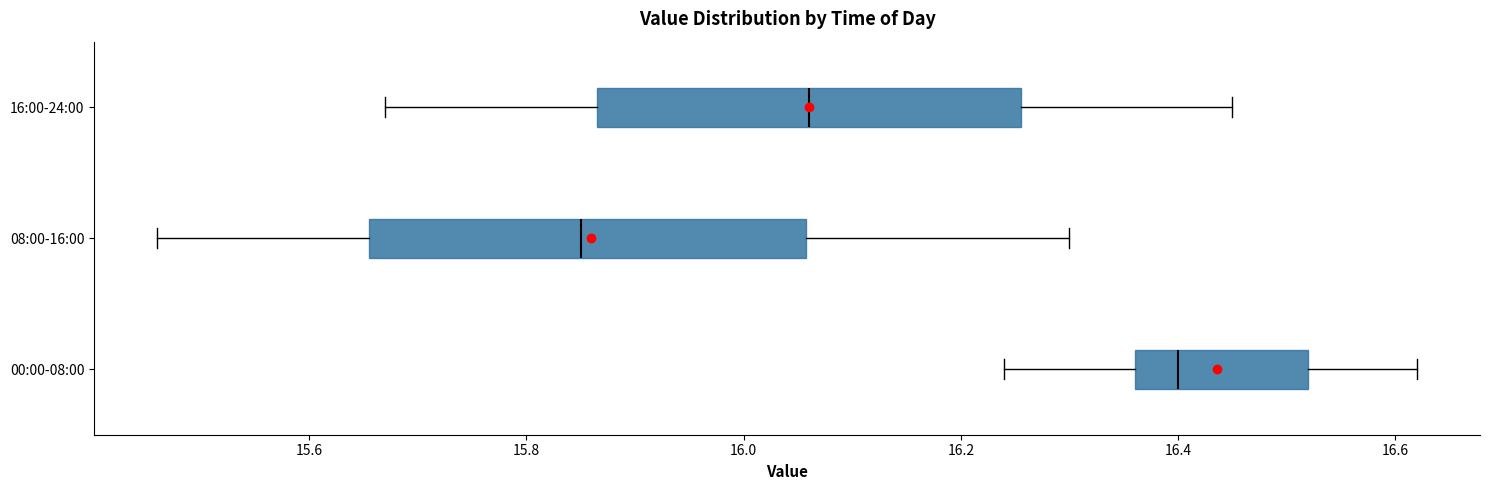

Reading bottom to top, transcribe this box plot: for each box, give where its median line is, the range the box spans, and where its two whiskers end, as read against the x-axis. The values are not printed on the chart, so give them approximately, as read against the axis.

00:00-08:00: median 16.40, box 16.36 to 16.52, whiskers 16.24 to 16.62
08:00-16:00: median 15.86, box 15.66 to 16.06, whiskers 15.46 to 16.30
16:00-24:00: median 16.06, box 15.86 to 16.26, whiskers 15.68 to 16.46